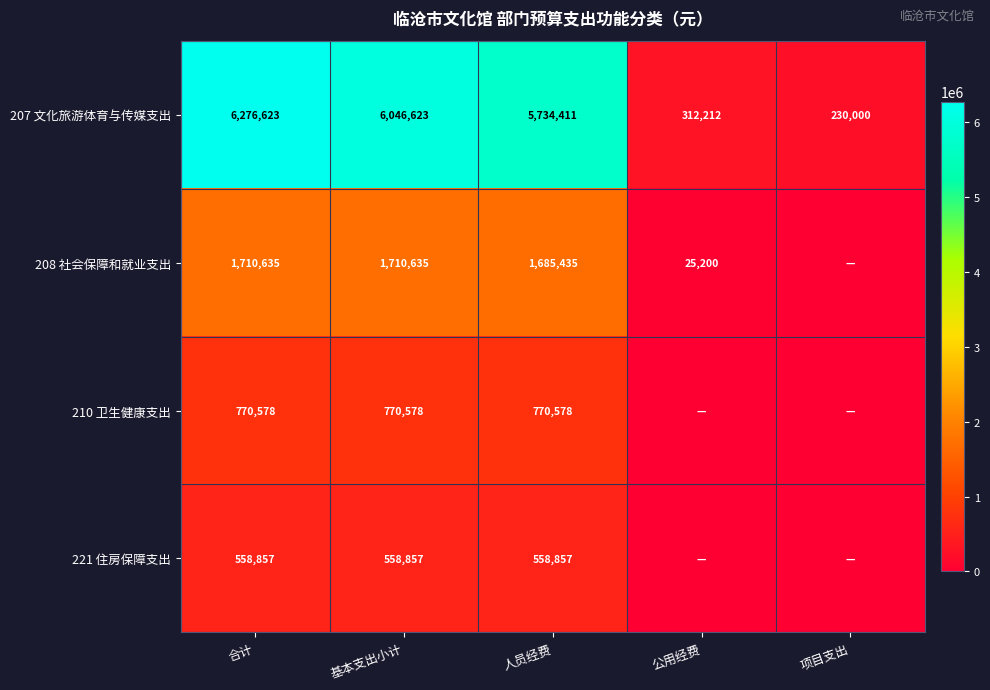

What is the total value across all series at 人员经费?

8749281